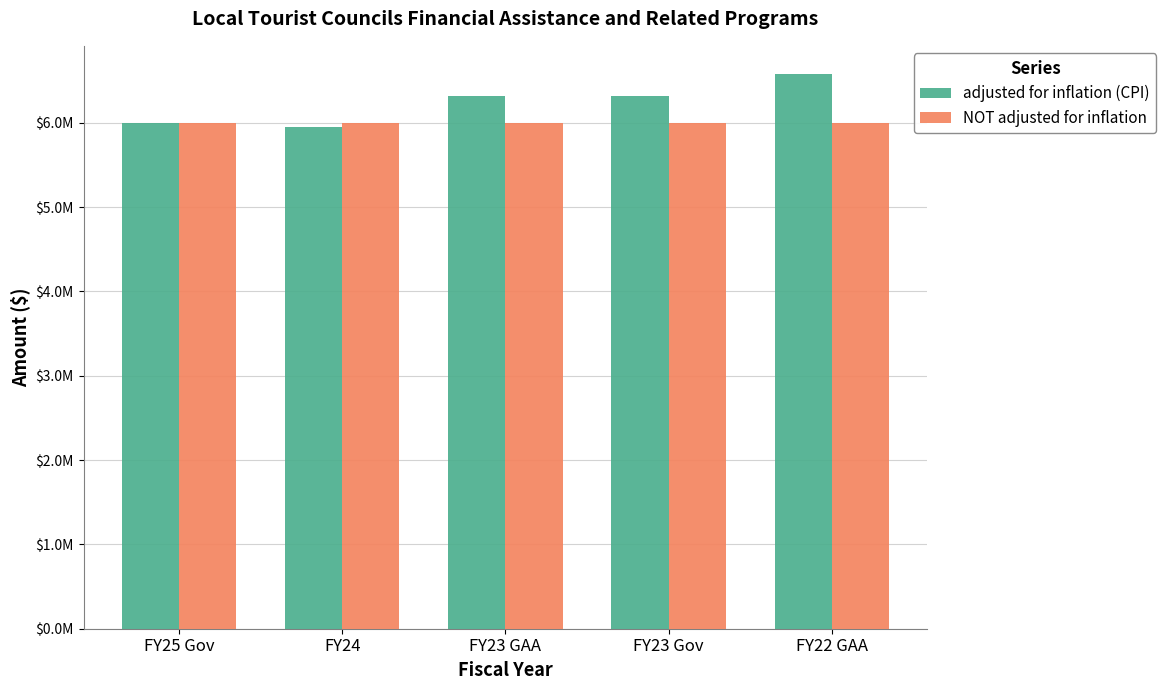

What is the label of the 1st bar from the right?

FY22 GAA